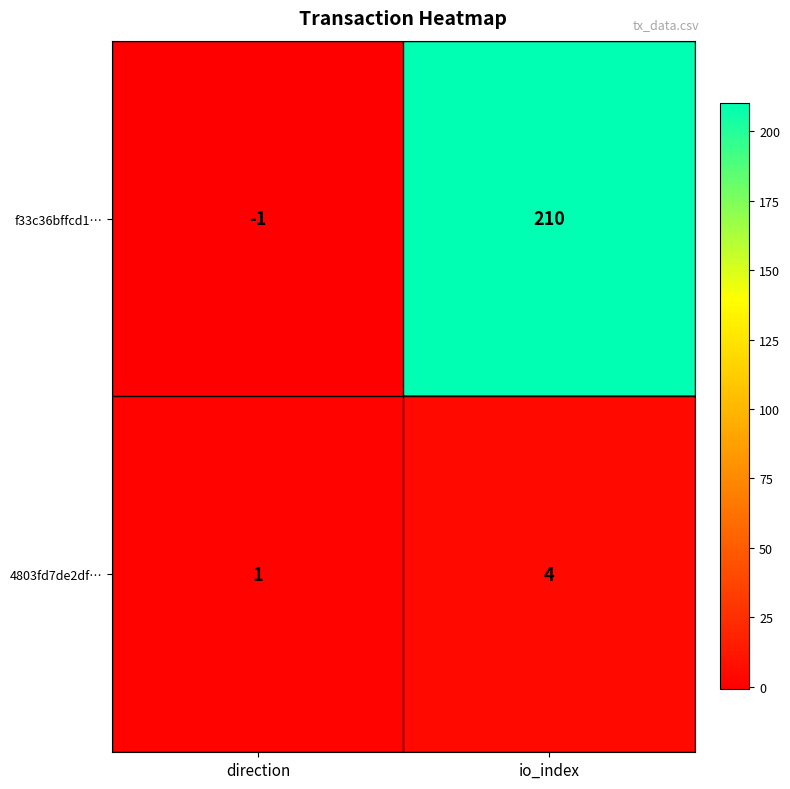

Reading right to left, what are all the values shown in this chart?

f33c36bffcd1…: io_index=210	direction=-1
4803fd7de2df…: io_index=4	direction=1